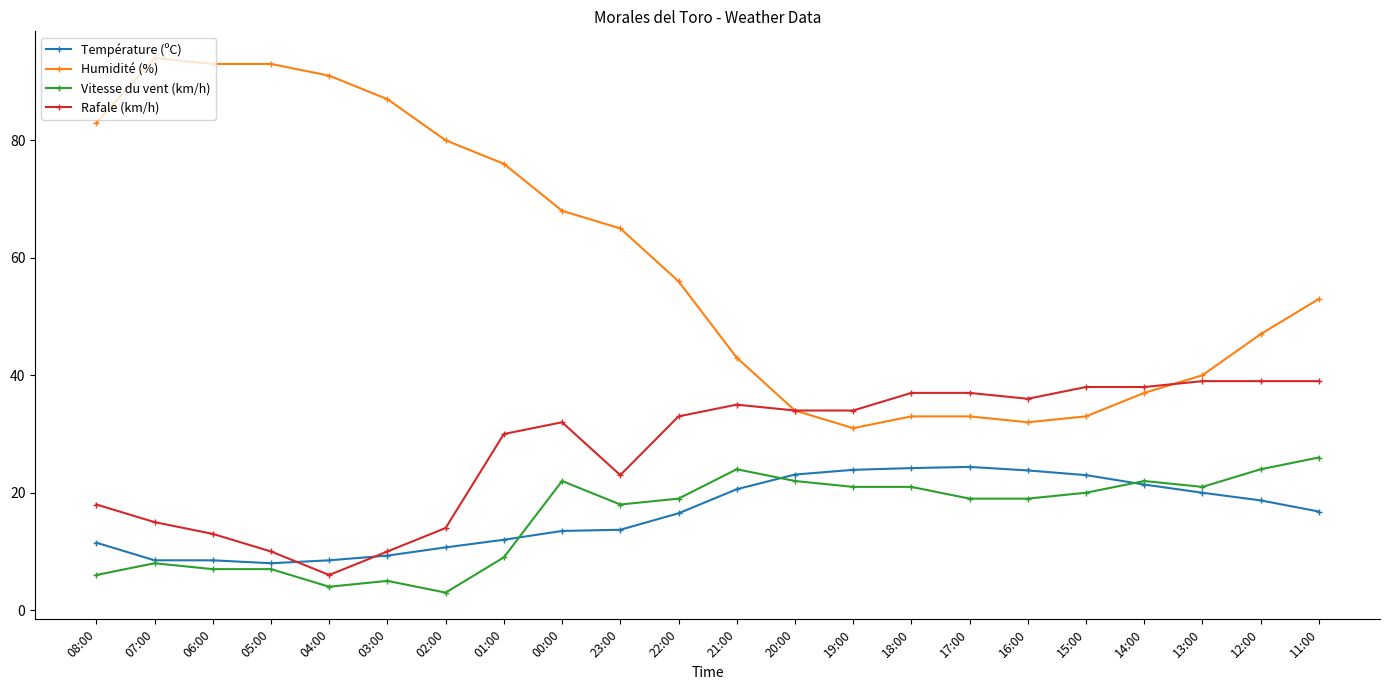

Count the number of data series in this chart.

4